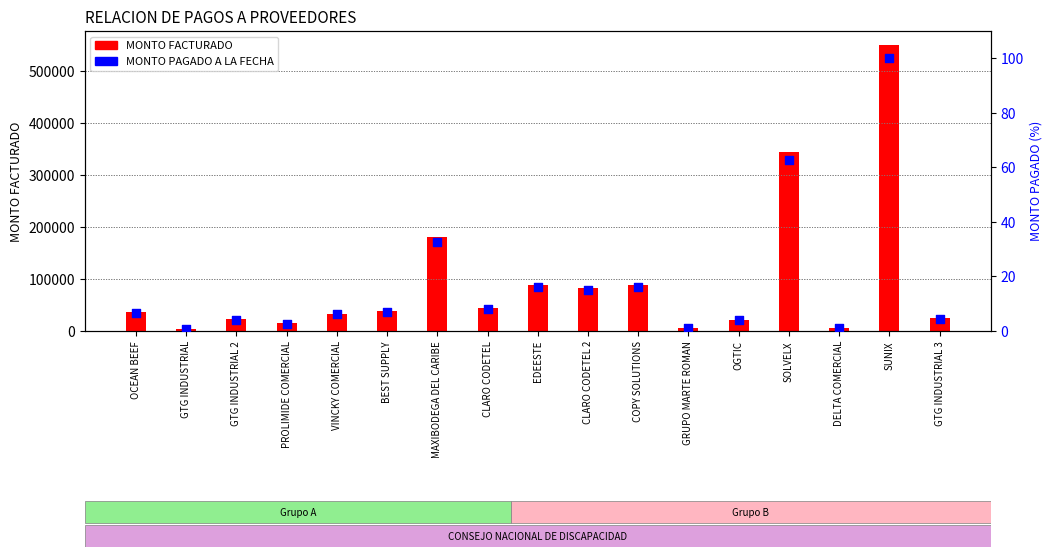

Which series reaches the minimum Y coordinate?

MONTO PAGADO A LA FECHA